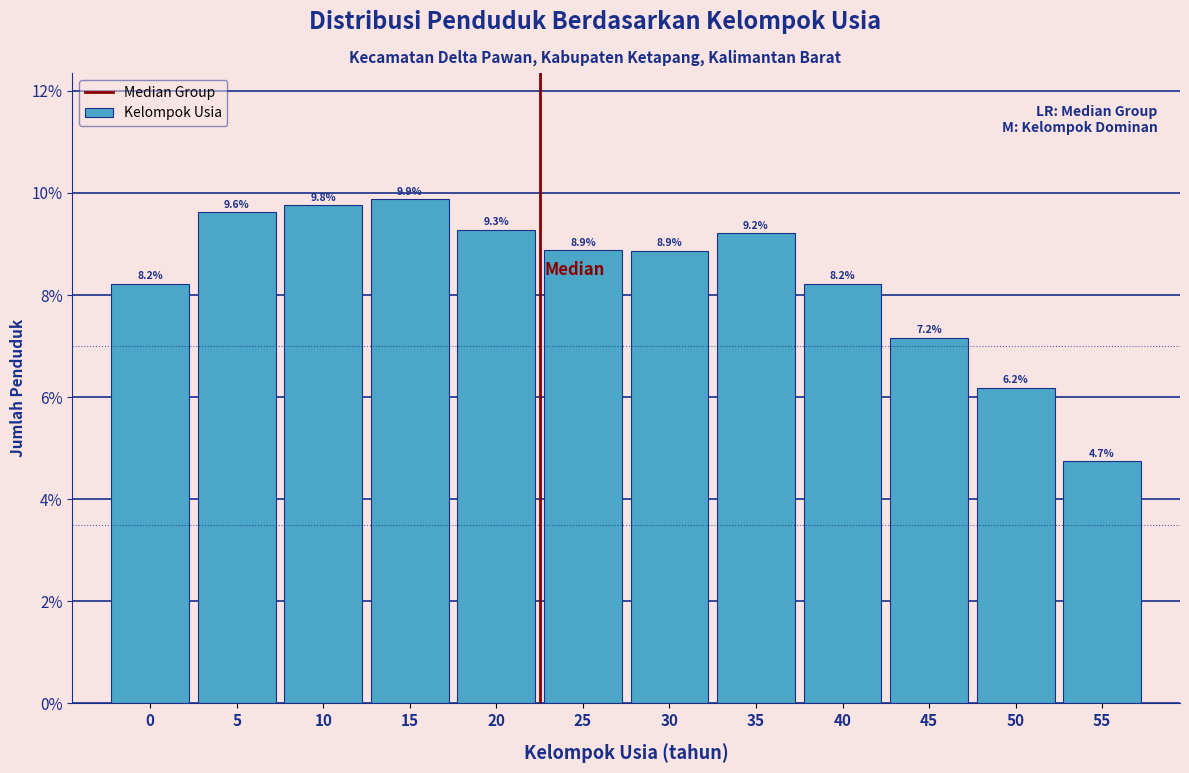

Reading left to right, what are all the values shown in this chart?

8.2	9.6	9.8	9.9	9.3	8.9	8.9	9.2	8.2	7.2	6.2	4.7